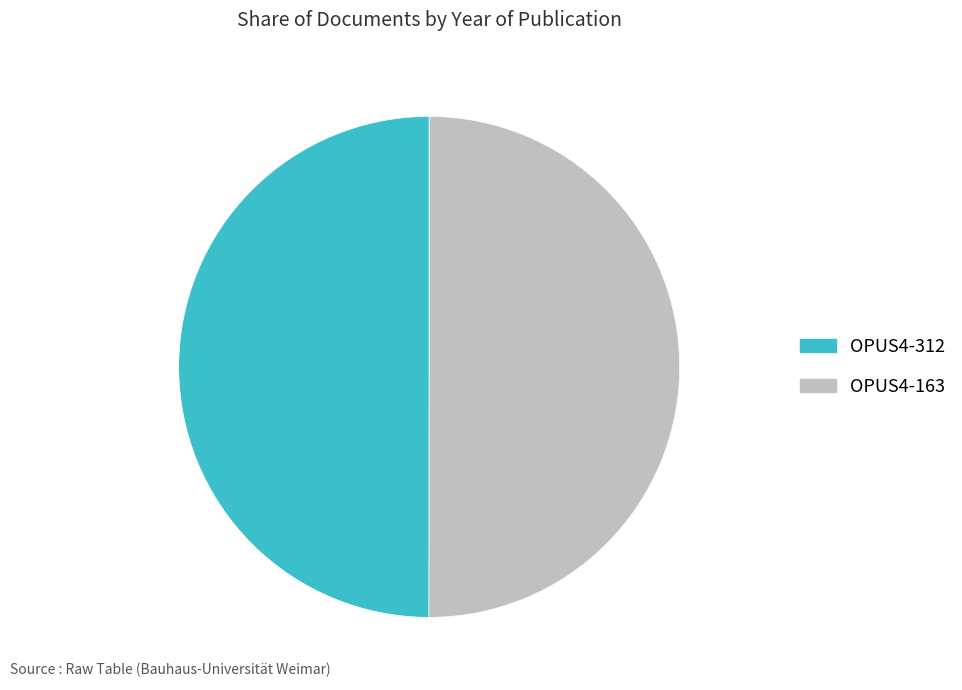

Combined, do OPUS4-312 and OPUS4-163 account for over 50%?

Yes